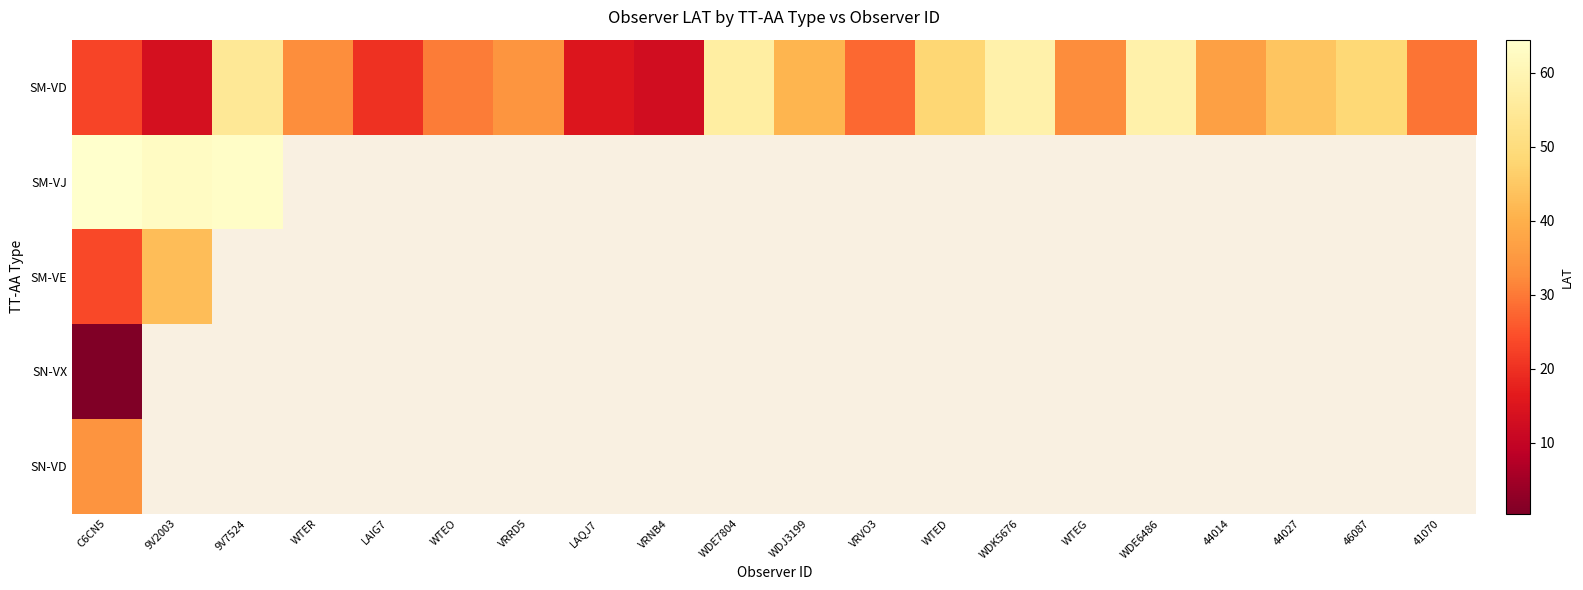

How many distinct data groups are displayed?

10